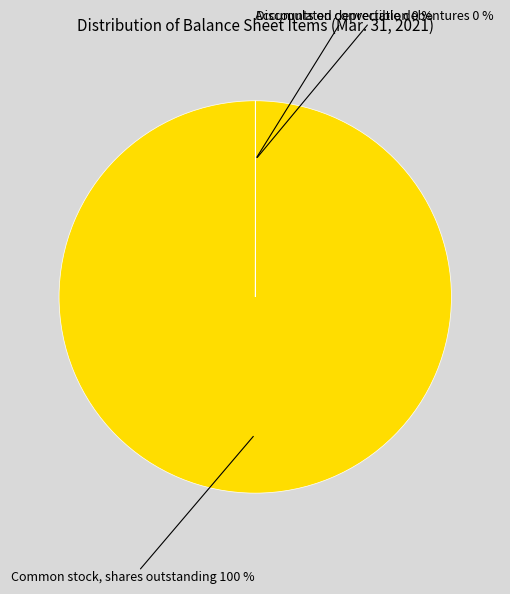

Does any single category account for the majority?

Yes